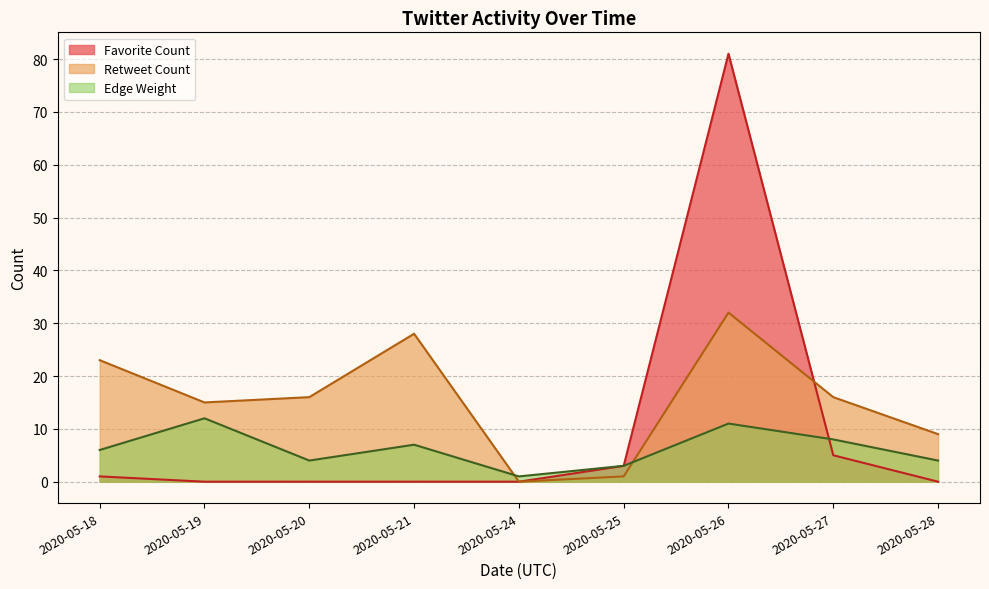

Which series ends up on top after the final intersection of Edge Weight and Retweet Count?

Retweet Count